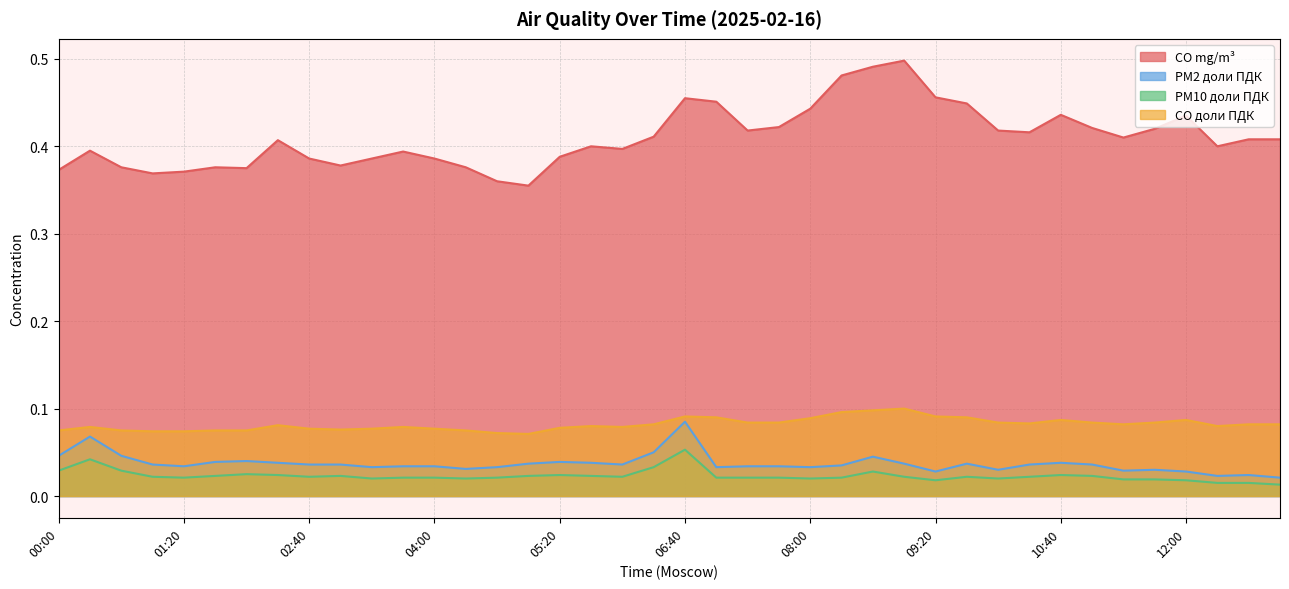

What is the total value across all series at 05:40?

0.5